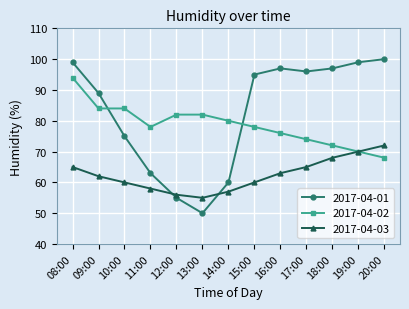

Does the chart have visible grid lines?

Yes